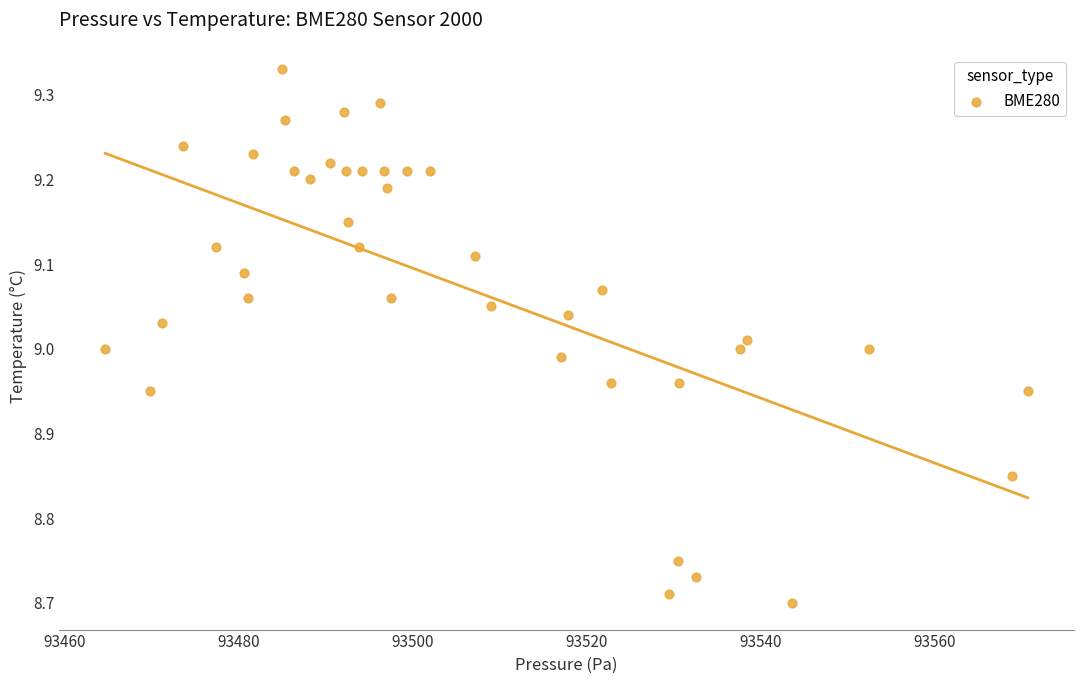

What is the range of Y values (max minus min)?

0.6